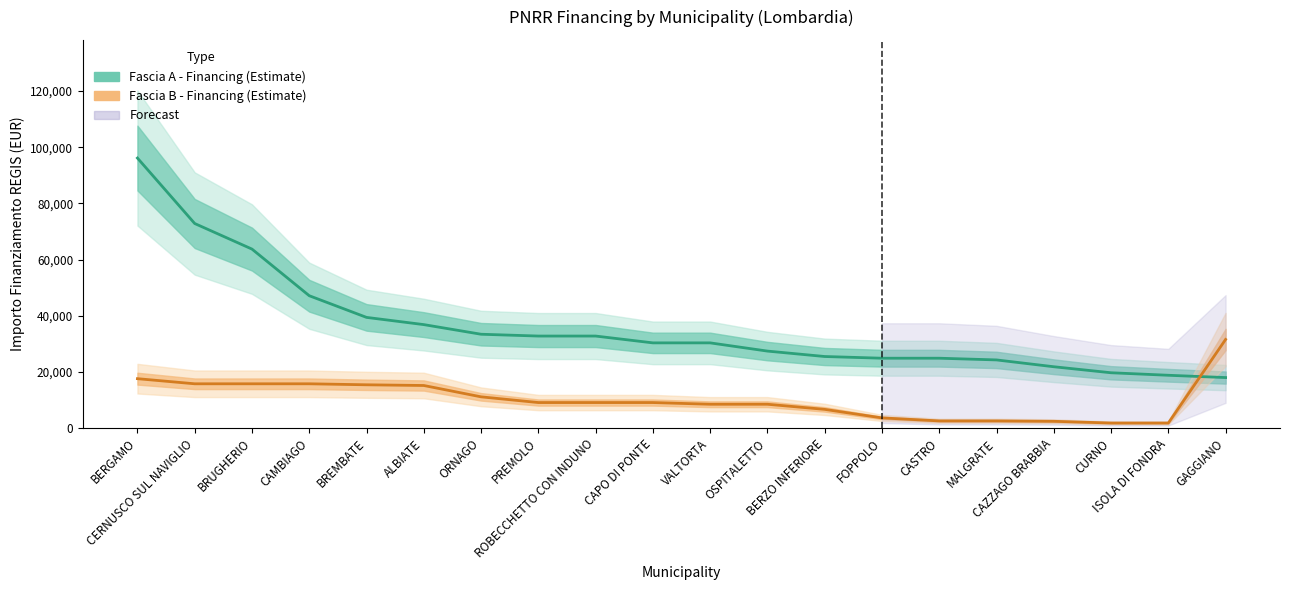

At FOPPOLO, list the series in order from largest to smallest.

Fascia A - Financing (Estimate), Fascia B - Financing (Estimate)